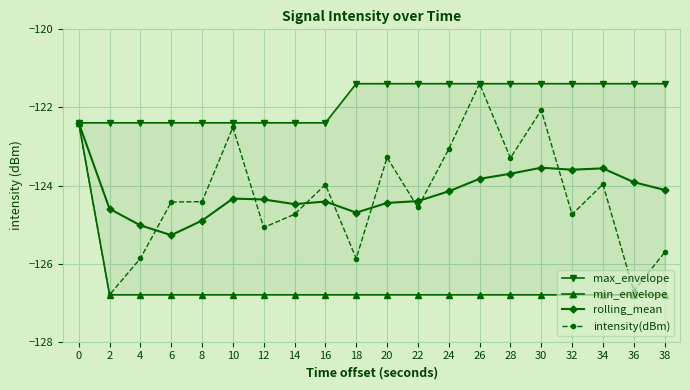

At which label does intensity(dBm) reach its minimum?

2